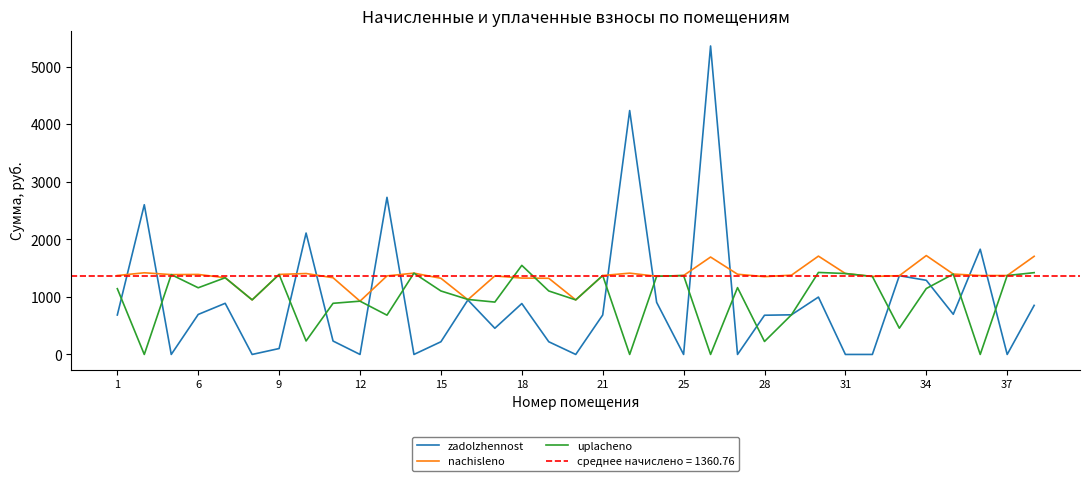

At how many categories does at least one series exceed 741?

35